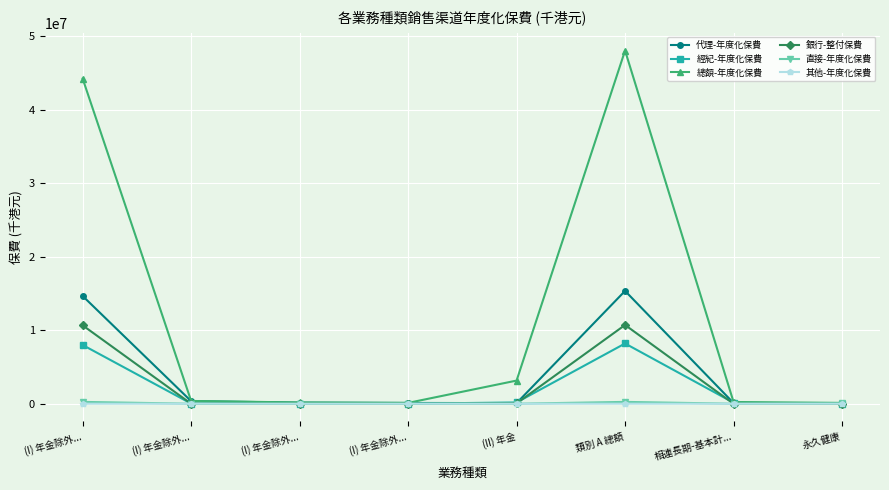

Does the chart have visible grid lines?

Yes